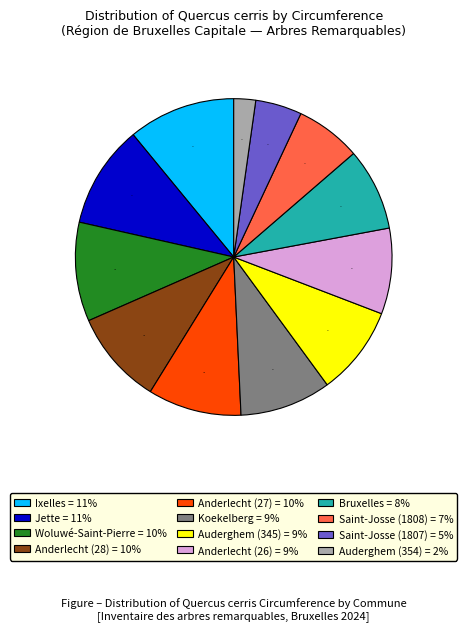

What is the smallest slice in the pie chart?

Auderghem (354)